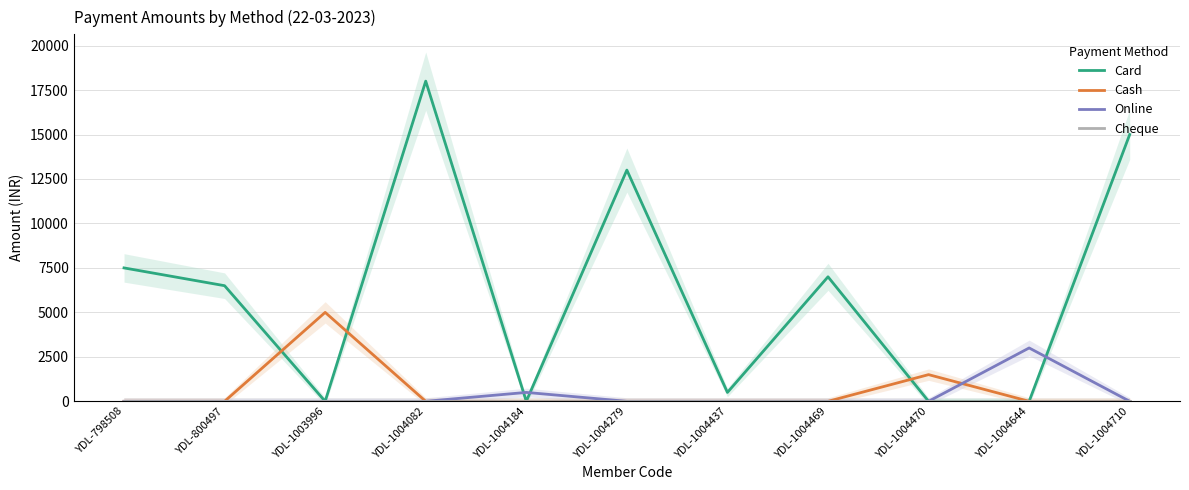

Reading right to left, extract all data points from this chart.

Card: 15000	0	0	7000	500	13000	0	18000	0	6500	7500
Cash: 0	0	1500	0	0	0	0	0	5000	0	0
Online: 0	3000	0	0	0	0	500	0	0	0	0
Cheque: 0	0	0	0	0	0	0	0	0	0	0